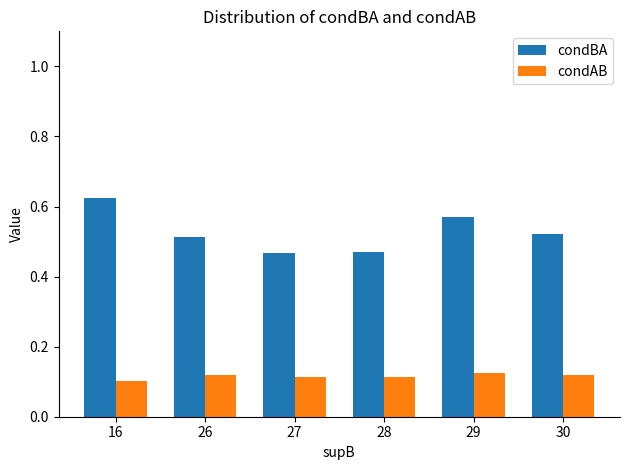

How many condBA values are between 0 and 1?

6